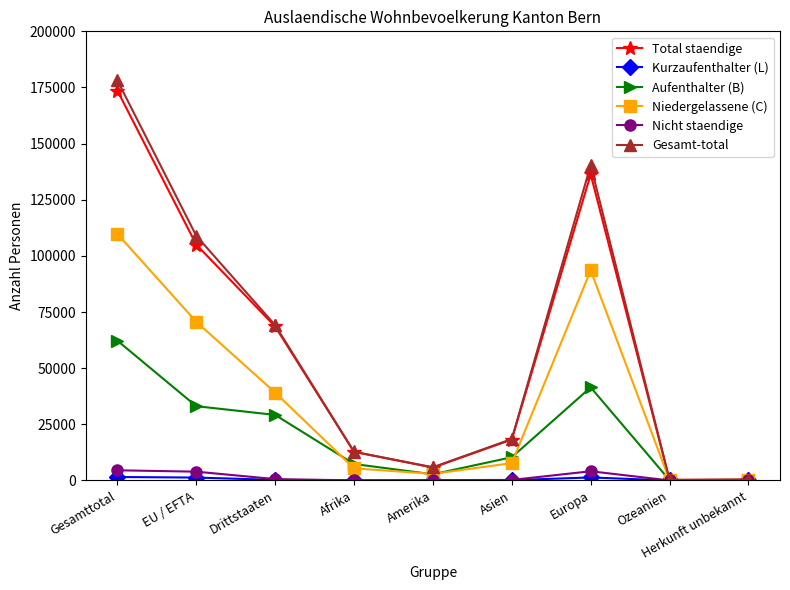

What is the minimum value for Gesamt-total?

249